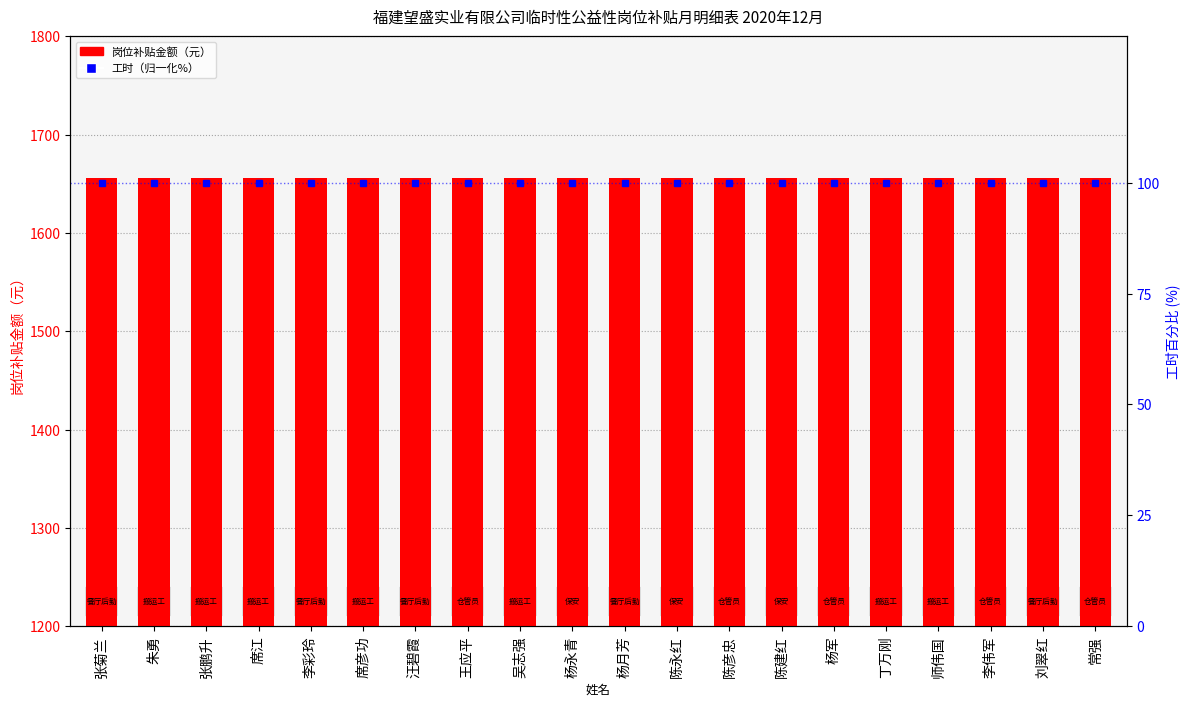

At which label does 岗位补贴金额（元） reach its minimum?

张菊兰